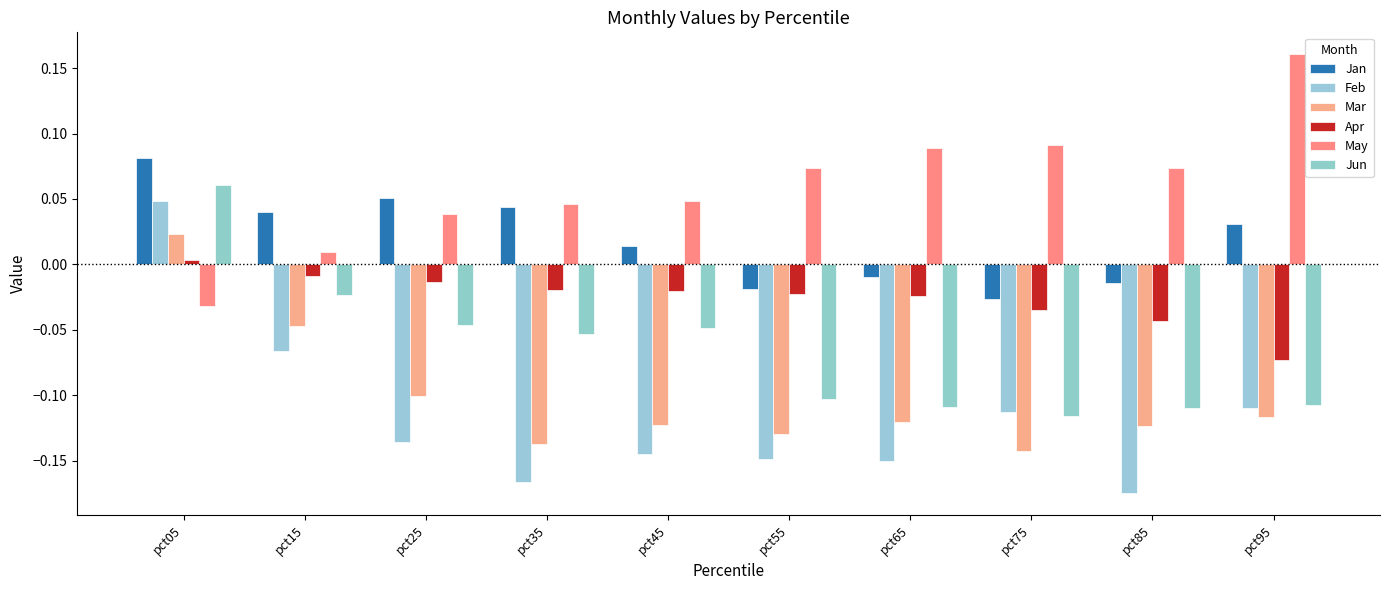

List the labels in order of Jan value, largest first.

pct05, pct25, pct35, pct15, pct95, pct45, pct65, pct85, pct55, pct75